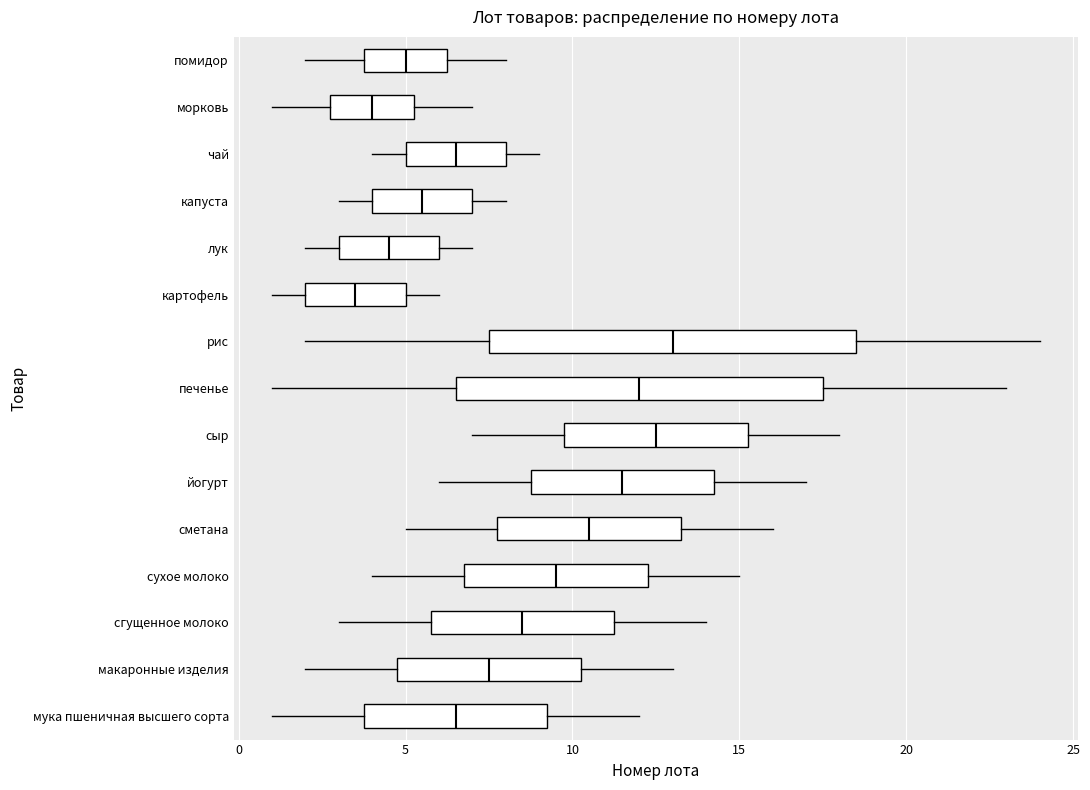

Reading bottom to top, read every box against the x-axis: the position of its median line, the range the box covers, and the ends of its whiskers. The values are not printed on the chart, so give them approximately, as read against the axis.

мука пшеничная высшего сорта: median 6.5, box 4.0 to 9.5, whiskers 1.0 to 12.0
макаронные изделия: median 7.5, box 5.0 to 10.5, whiskers 2.0 to 13.0
сгущенное молоко: median 8.5, box 6.0 to 11.5, whiskers 3.0 to 14.0
сухое молоко: median 9.5, box 7.0 to 12.5, whiskers 4.0 to 15.0
сметана: median 10.5, box 8.0 to 13.5, whiskers 5.0 to 16.0
йогурт: median 11.5, box 9.0 to 14.5, whiskers 6.0 to 17.0
сыр: median 12.5, box 10.0 to 15.5, whiskers 7.0 to 18.0
печенье: median 12.0, box 6.5 to 17.5, whiskers 1.0 to 23.0
рис: median 13.0, box 7.5 to 18.5, whiskers 2.0 to 24.0
картофель: median 3.5, box 2.0 to 5.0, whiskers 1.0 to 6.0
лук: median 4.5, box 3.0 to 6.0, whiskers 2.0 to 7.0
капуста: median 5.5, box 4.0 to 7.0, whiskers 3.0 to 8.0
чай: median 6.5, box 5.0 to 8.0, whiskers 4.0 to 9.0
морковь: median 4.0, box 3.0 to 5.5, whiskers 1.0 to 7.0
помидор: median 5.0, box 4.0 to 6.5, whiskers 2.0 to 8.0